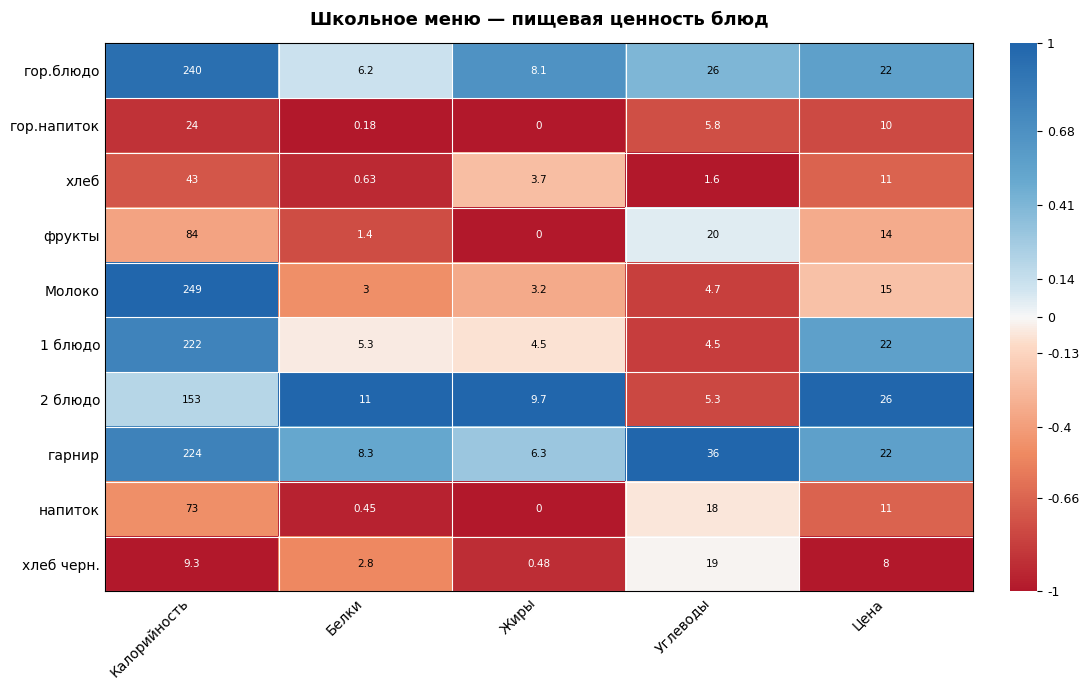

At which category is the sum across all series the highest?

Калорийность